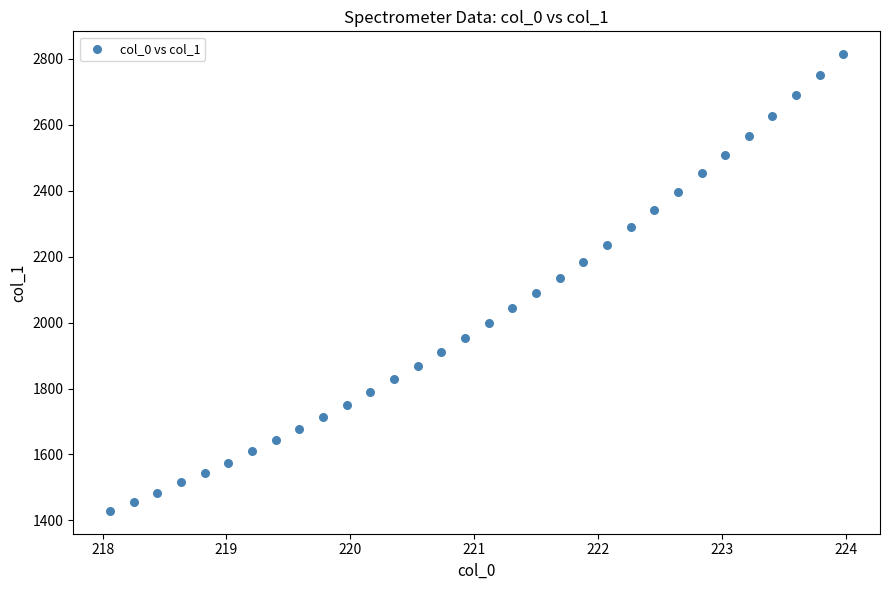

What is the range of Y values (max minus min)?

1385.5